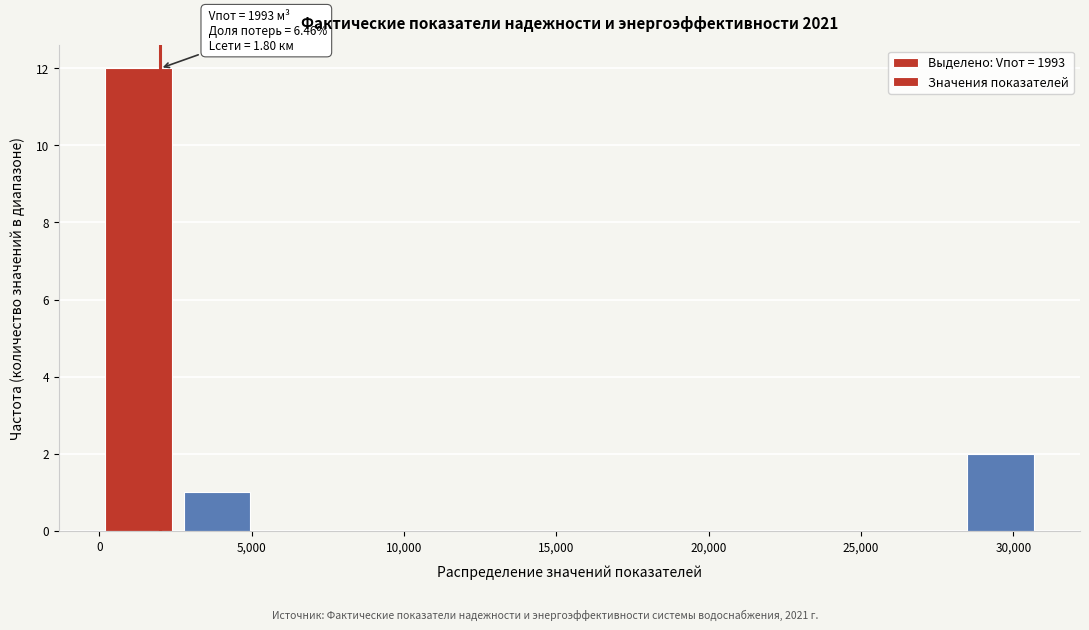

Over which range of the x-axis is the bar tallest?

0 to 2500